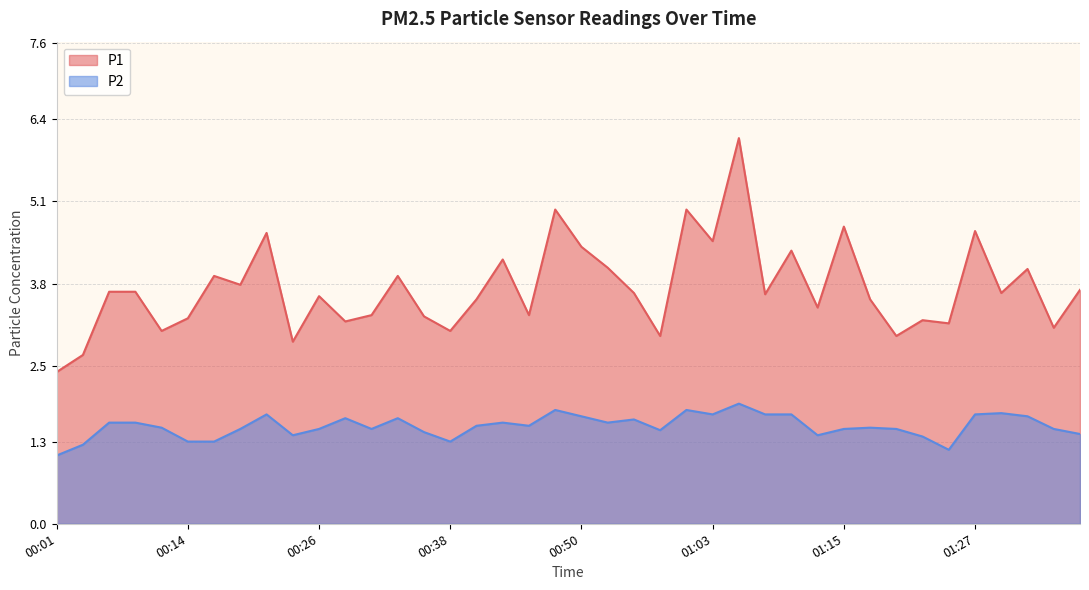

Which category has the highest value in the P1 series?

01:05